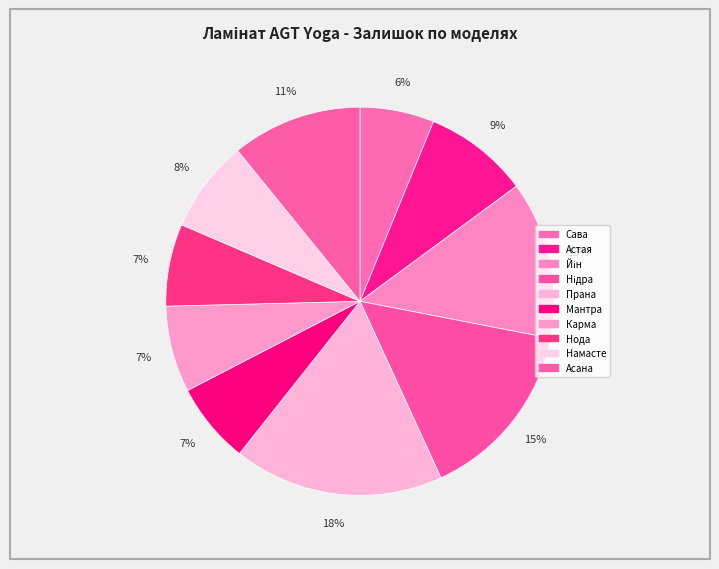

What portion of the pie excludes Намасте?

92.3%